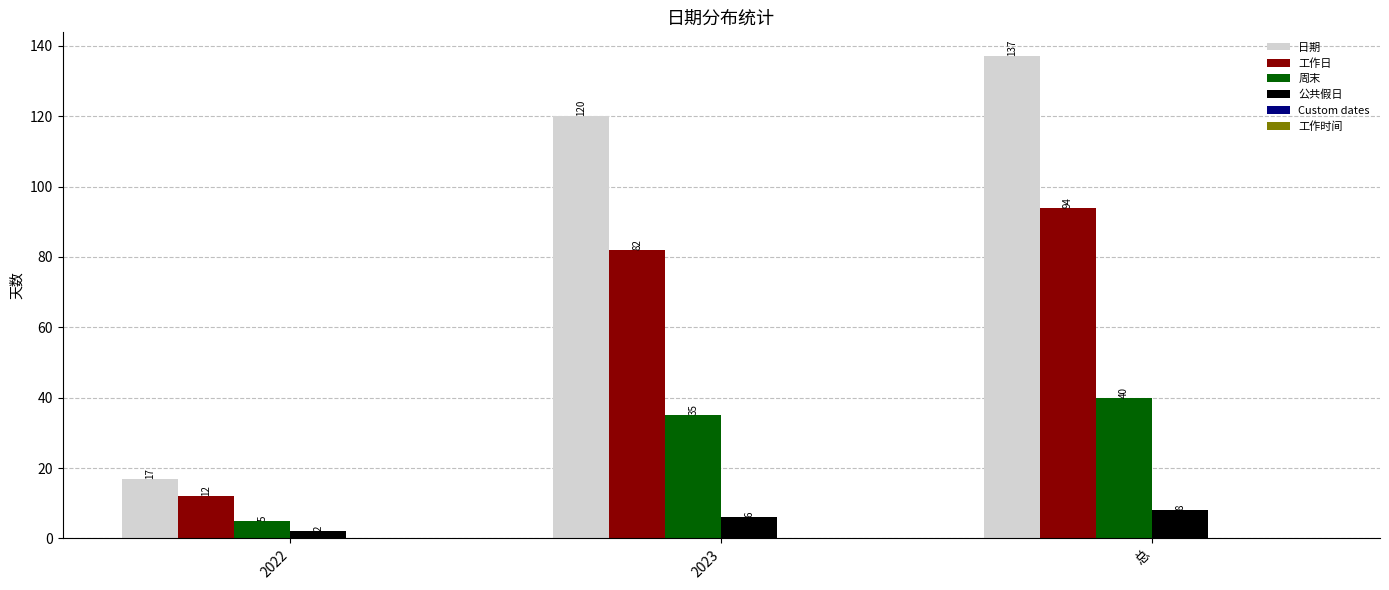

What is the average value of the 工作日 series?

63